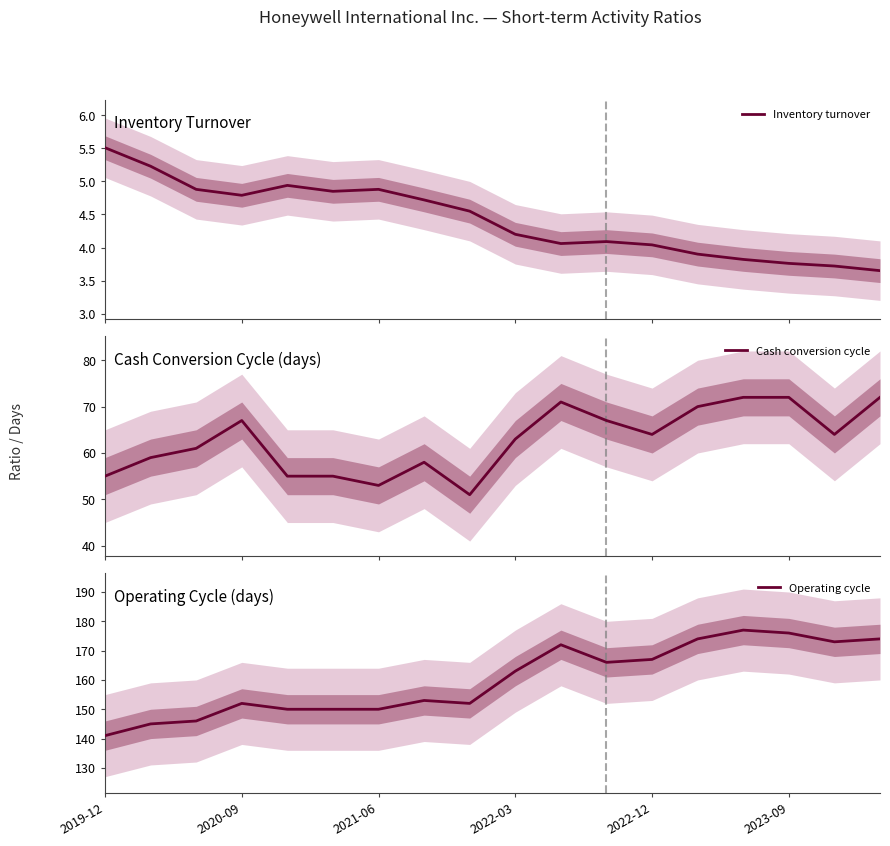

What is the lowest value of the Cash conversion cycle series?

51